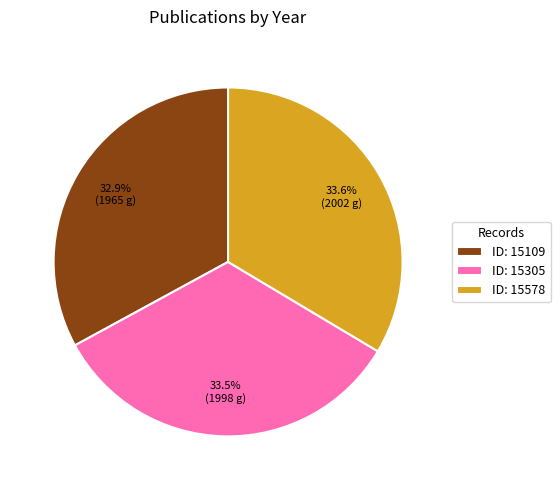

To the nearest percent, what is the difference between the largest and smallest slice percentages?

1%